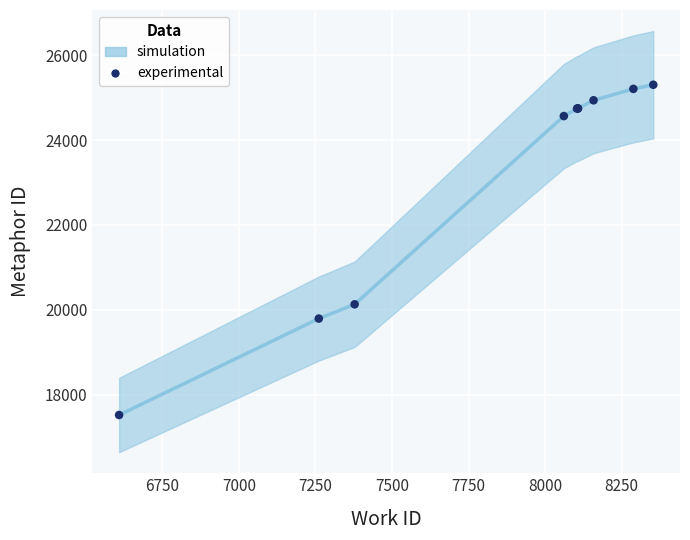

What Y value in the scatter plot is closest to 21413?

20131